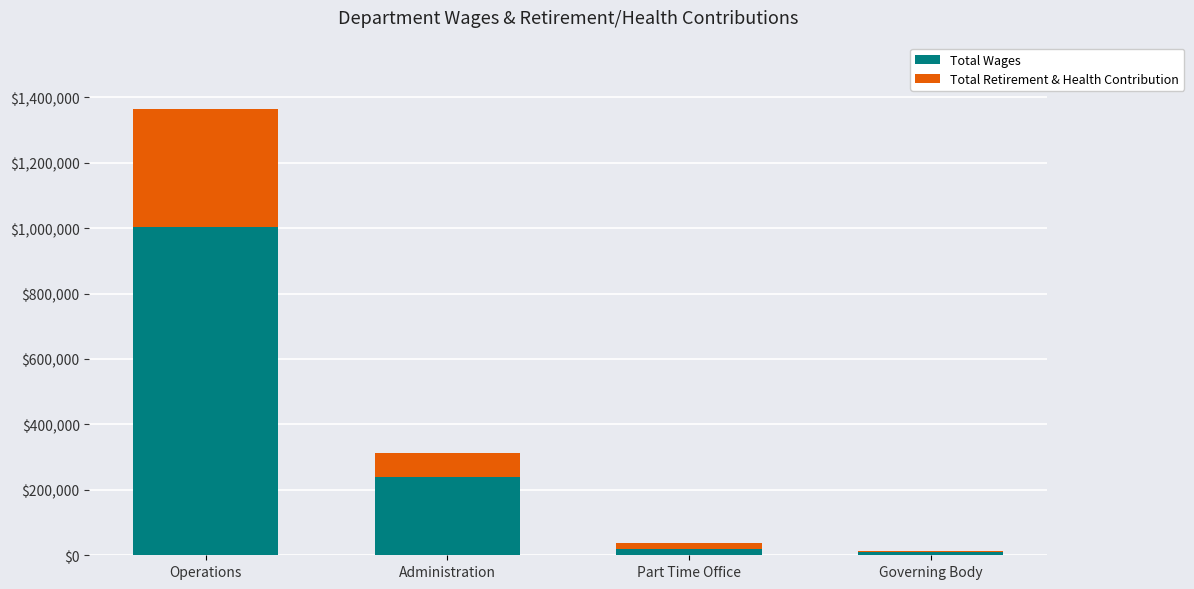

At which category is the sum across all series the highest?

Operations